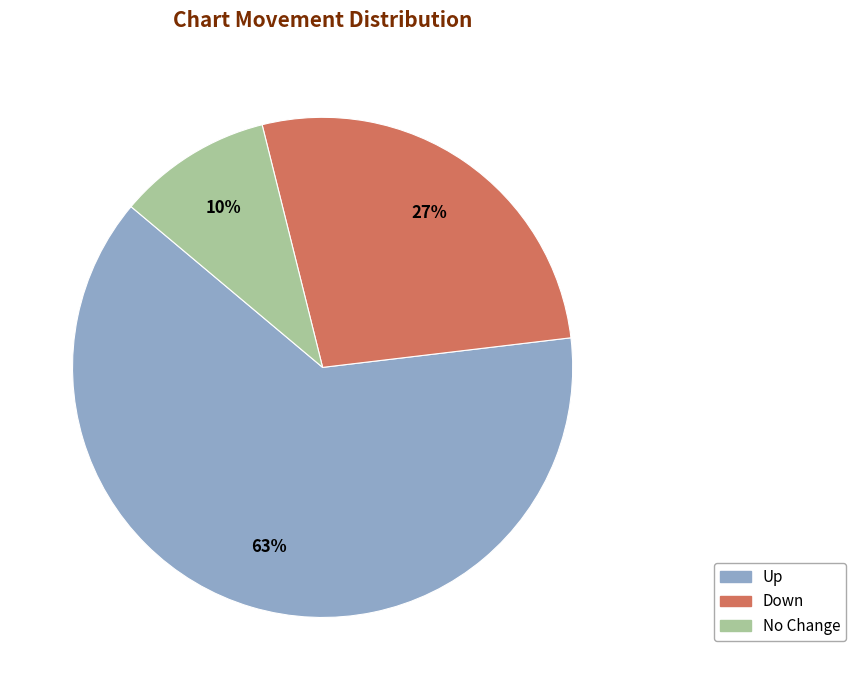

To the nearest percent, what is the difference between the largest and smallest slice percentages?

53%